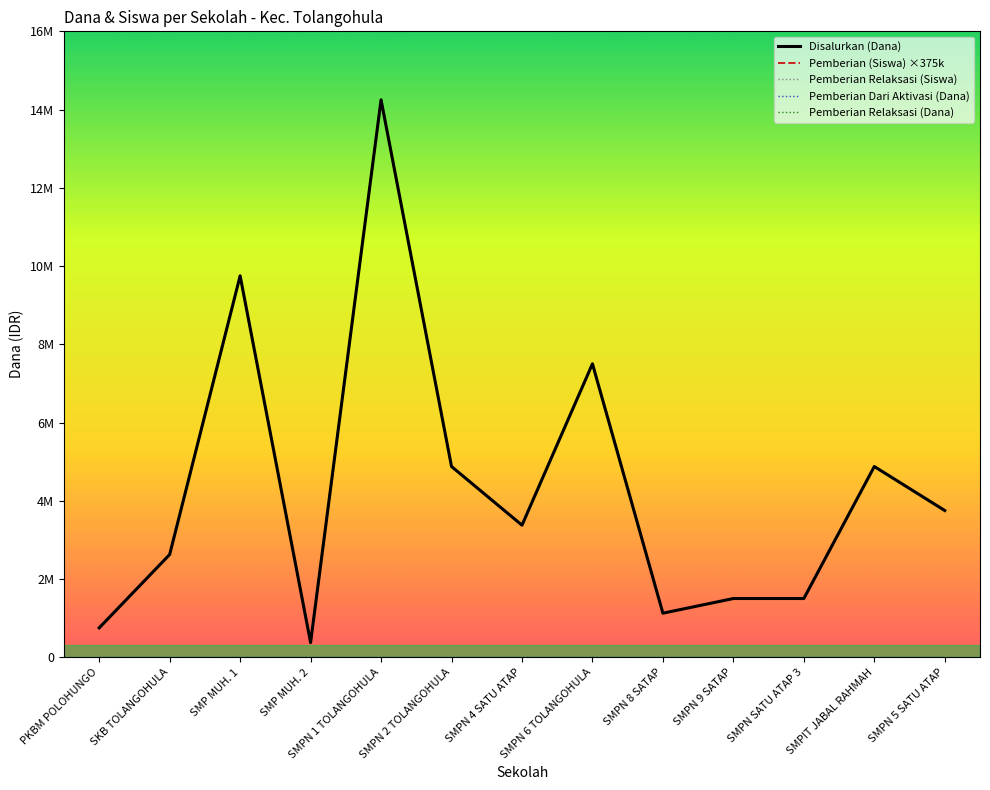

Does the chart display data point markers on the line(s)?

No